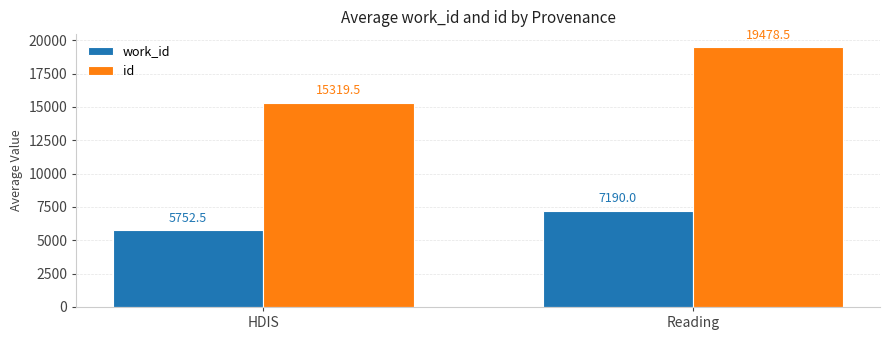

What is the spread (max minus min) of values at HDIS?

9567.0